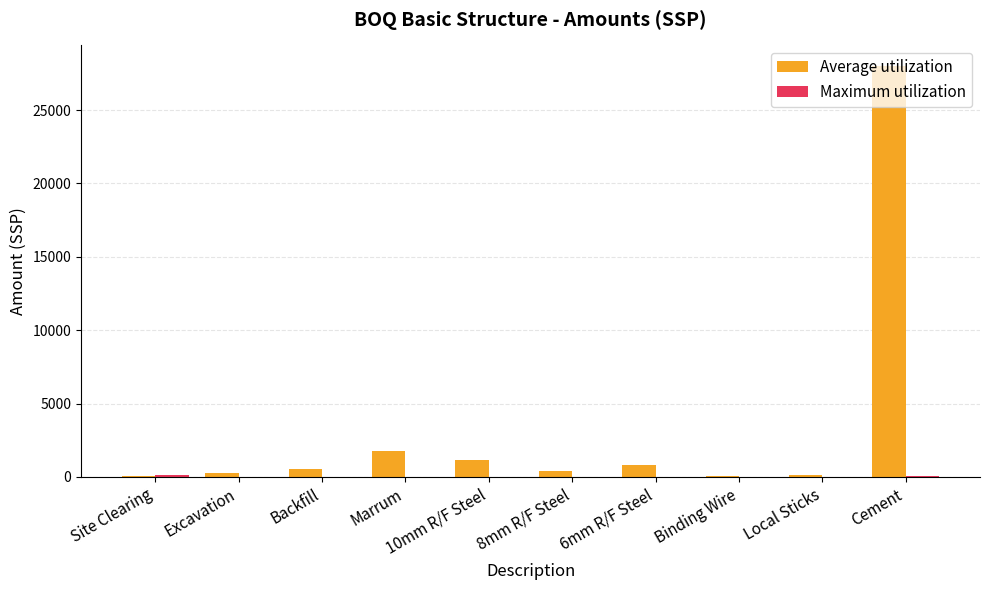

What is the total value across all series at Backfill?

604.8